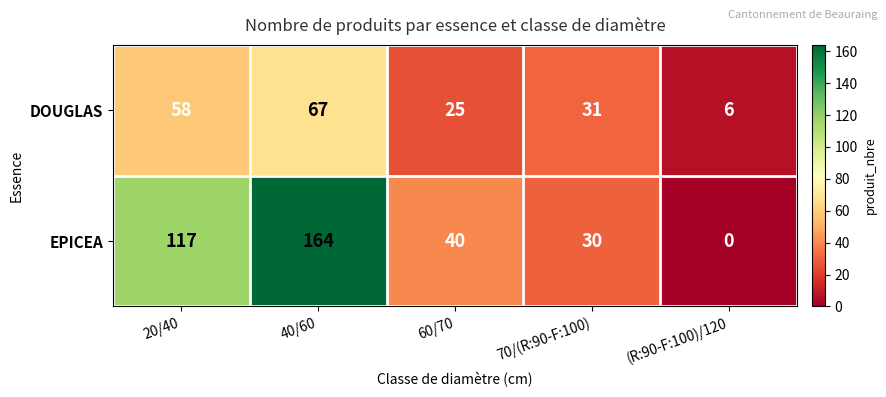

Rank the series by their average value, from highest to lowest.

EPICEA, DOUGLAS